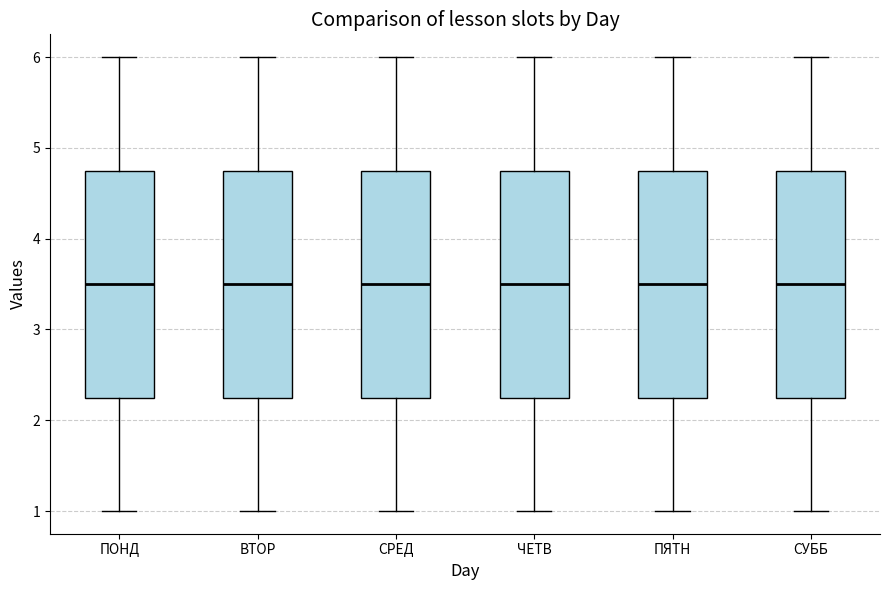

Reading left to right, transcribe this box plot: for each box, give where its median line is, the range the box spans, and where its two whiskers end, as read against the y-axis. The values are not printed on the chart, so give them approximately, as read against the axis.

ПОНД: median 3.5, box 2.3 to 4.8, whiskers 1.0 to 6.0
ВТОР: median 3.5, box 2.3 to 4.8, whiskers 1.0 to 6.0
СРЕД: median 3.5, box 2.3 to 4.8, whiskers 1.0 to 6.0
ЧЕТВ: median 3.5, box 2.3 to 4.8, whiskers 1.0 to 6.0
ПЯТН: median 3.5, box 2.3 to 4.8, whiskers 1.0 to 6.0
СУББ: median 3.5, box 2.3 to 4.8, whiskers 1.0 to 6.0